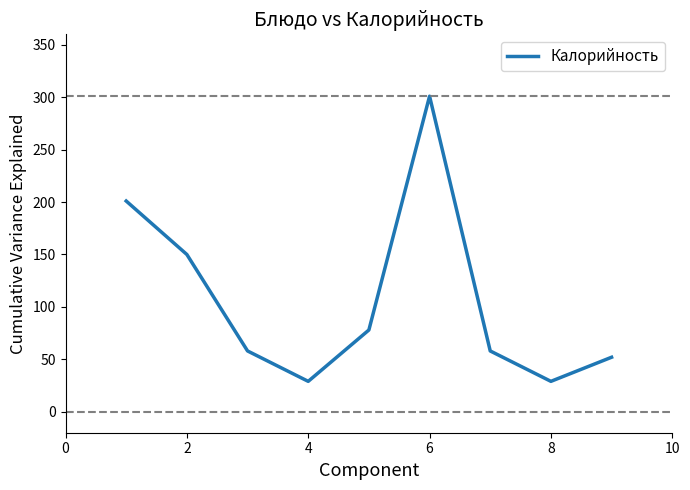

What is the smallest value displayed?

29